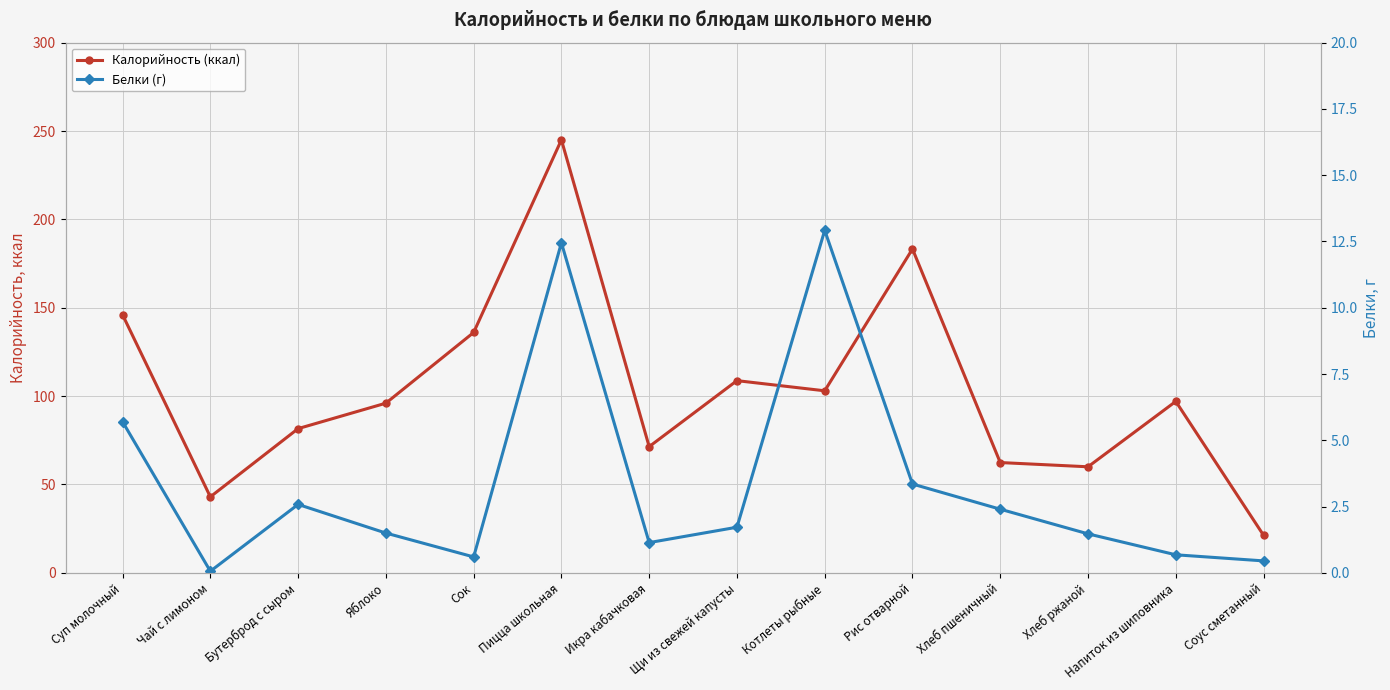

The Белки (г) series shows 1.0 at Напиток из шиповника. True or false?

False